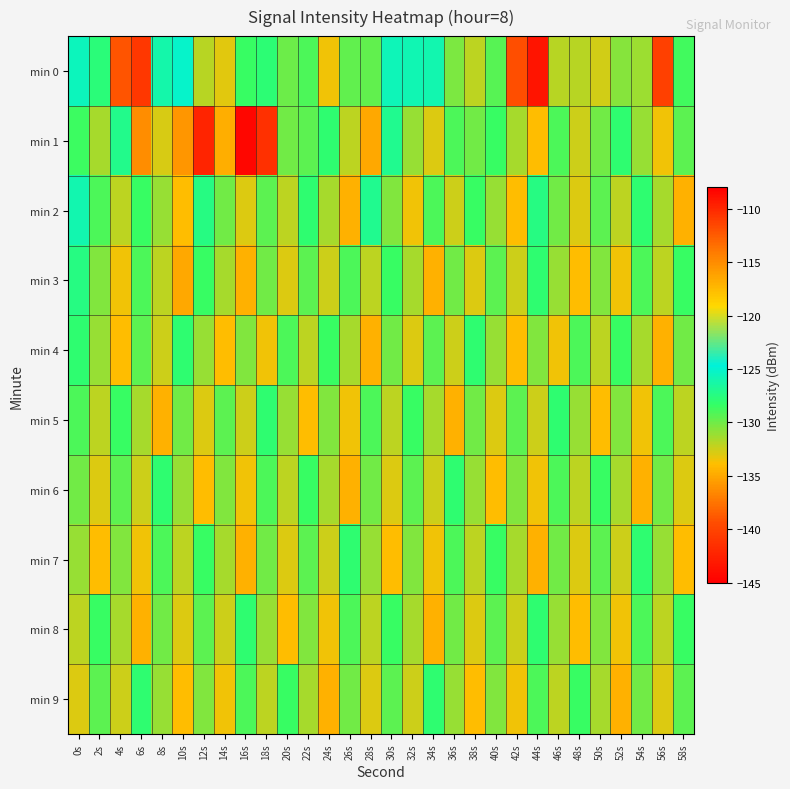

Which series has the largest range (max minus min)?

min 1